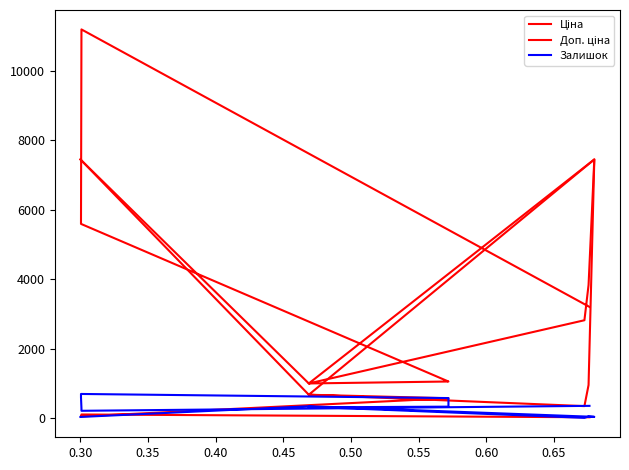

Which category has the highest value across all series?

0.30